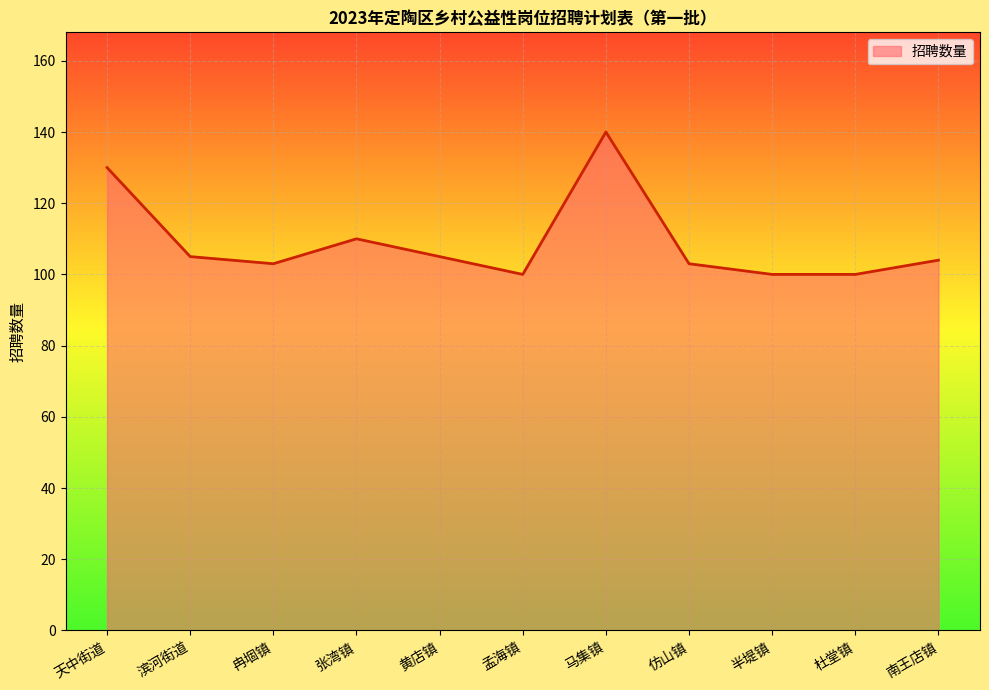

What is the ratio of the value at 半堤镇 to the value at 仿山镇?

1.0